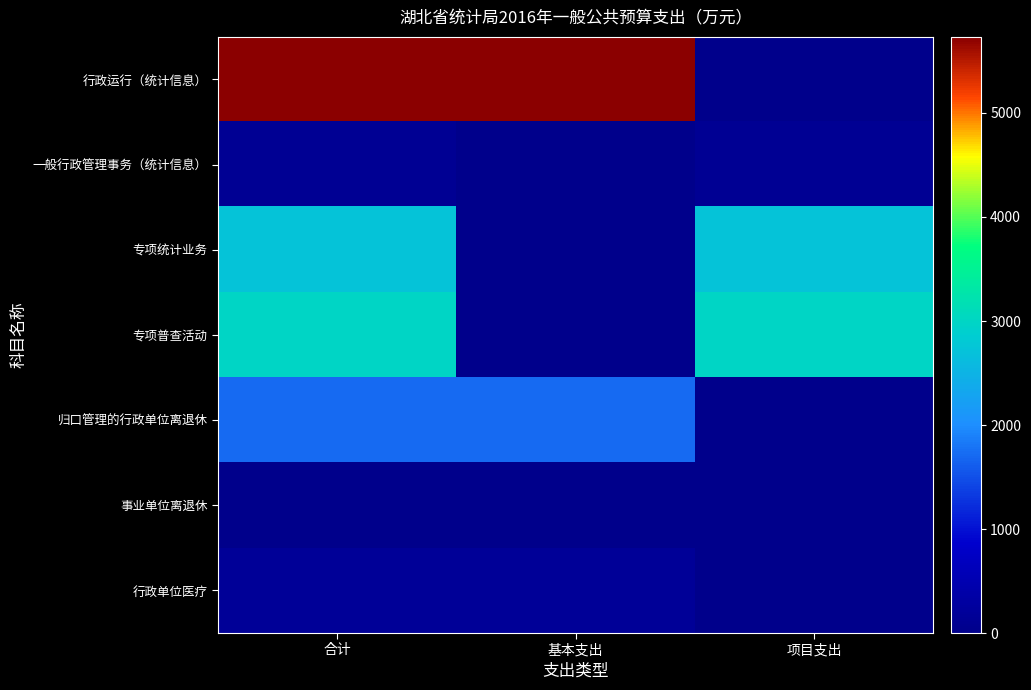

Reading left to right, extract all data points from this chart.

行政运行（统计信息）: 合计=5731.6	基本支出=5731.6	项目支出=0.0
一般行政管理事务（统计信息）: 合计=130.0	基本支出=0.0	项目支出=130.0
专项统计业务: 合计=2729.8	基本支出=0.0	项目支出=2729.8
专项普查活动: 合计=3000.0	基本支出=0.0	项目支出=3000.0
归口管理的行政单位离退休: 合计=1713.2	基本支出=1713.2	项目支出=0.0
事业单位离退休: 合计=21.4	基本支出=21.4	项目支出=0.0
行政单位医疗: 合计=157.3	基本支出=157.3	项目支出=0.0